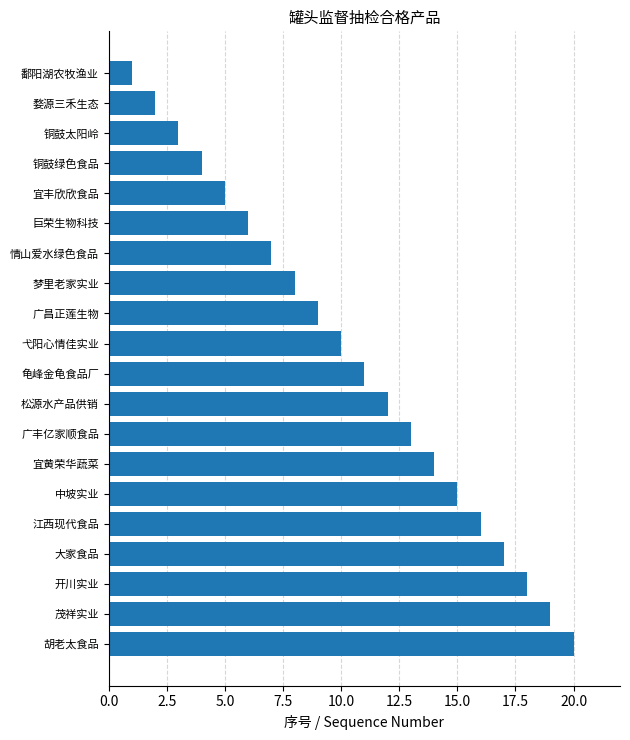

What is the maximum value shown in the chart?

20